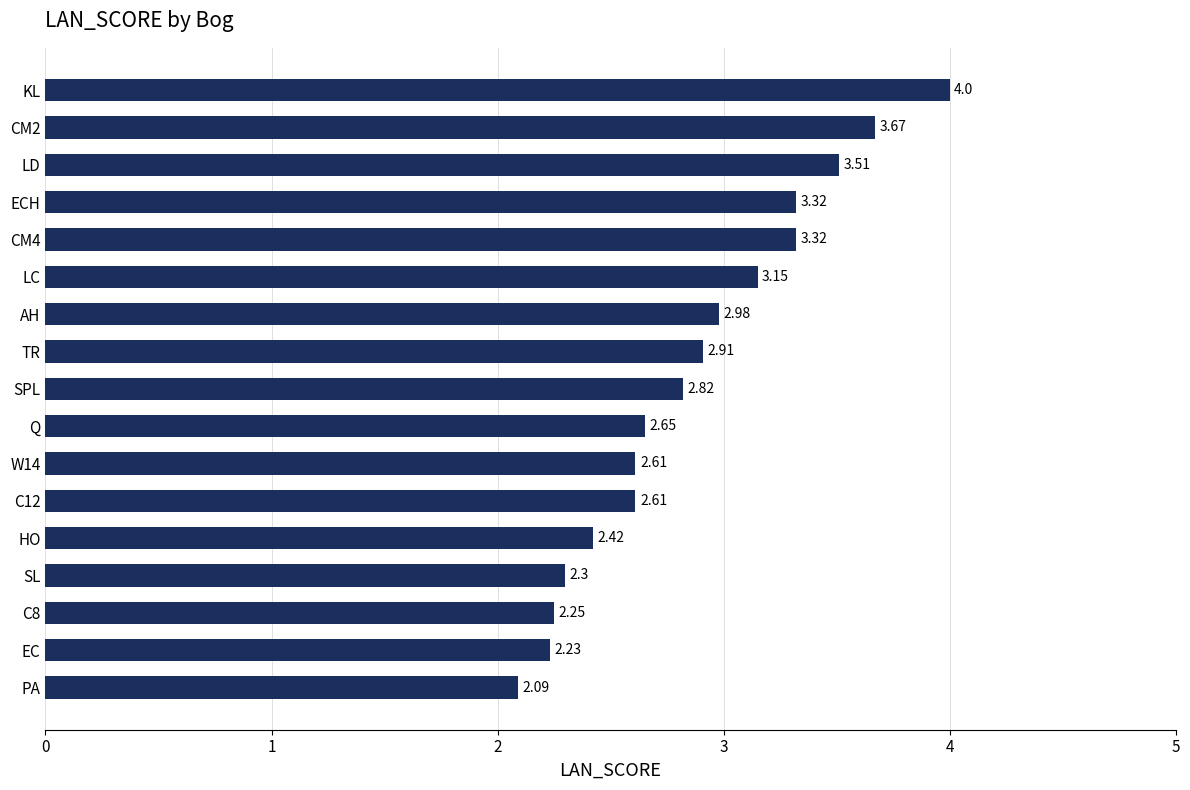

At which label is the value closest to 3?

AH